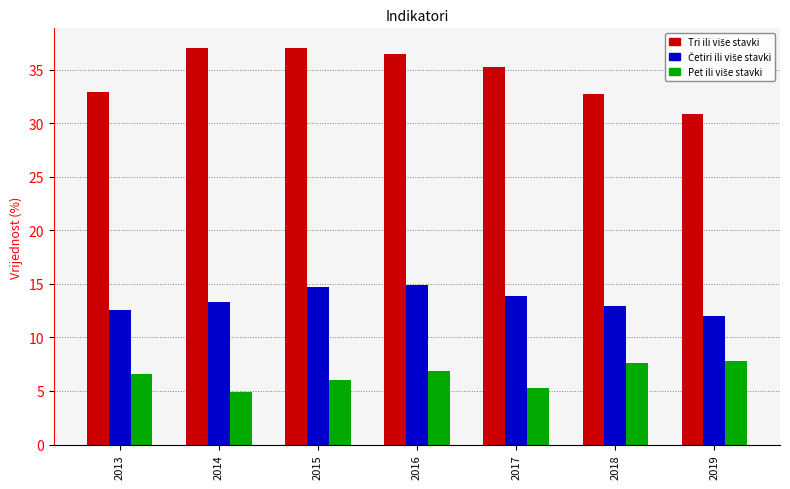

What is the total value across all series at 2017?

54.4